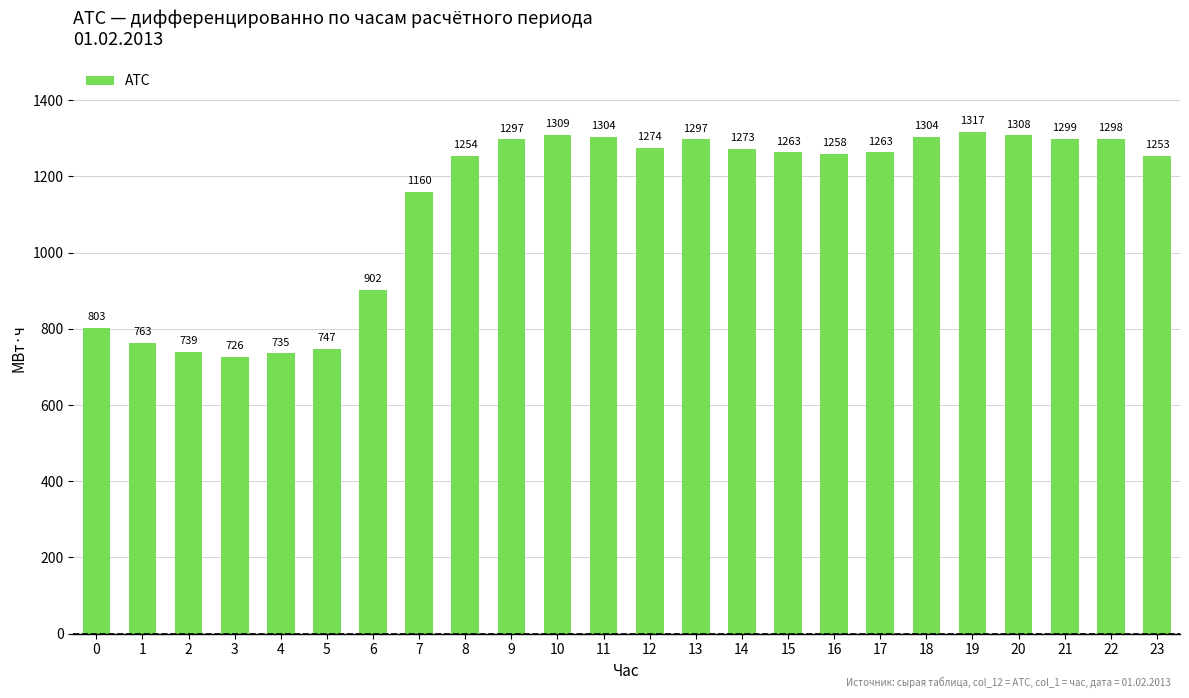

Is it true that the value at 2 is 739.0?

True